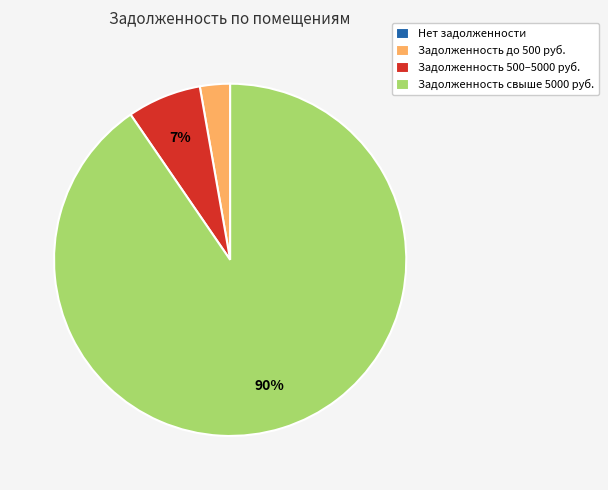

To the nearest percent, what is the difference between the largest and smallest slice percentages?

90%